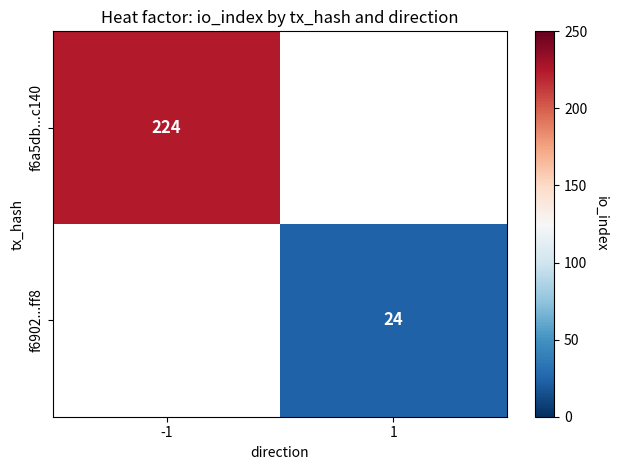

Is it true that f6a5db...c140 equals 224 at -1?

True